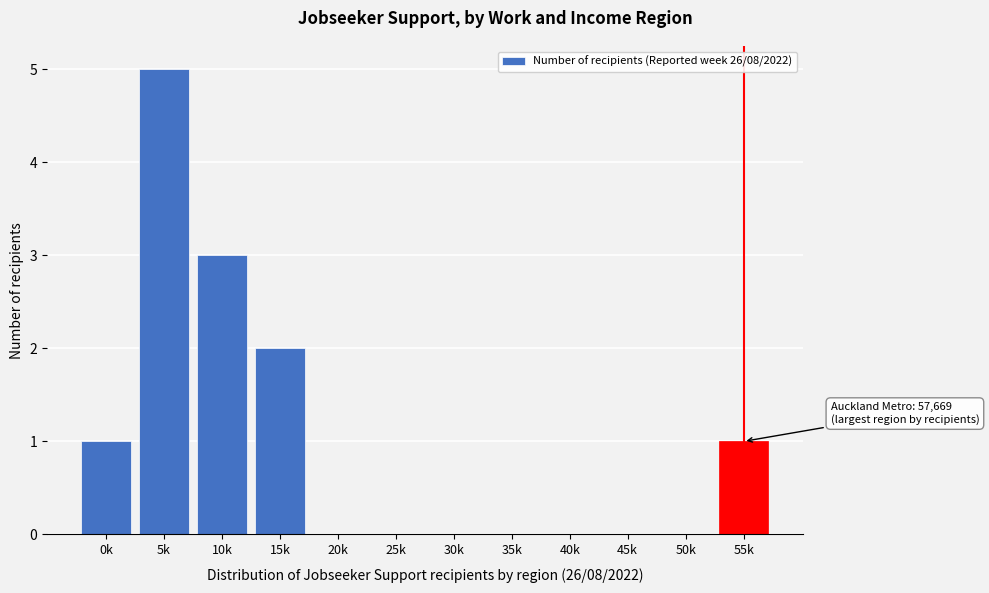

Reading left to right, extract all data points from this chart.

0k=1	5k=5	10k=3	15k=2	20k=0	25k=0	30k=0	35k=0	40k=0	45k=0	50k=0	55k=1